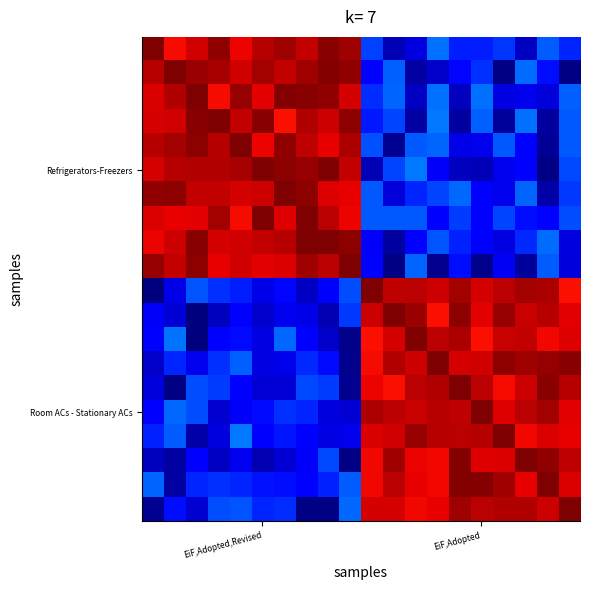

How many distinct data groups are displayed?

20